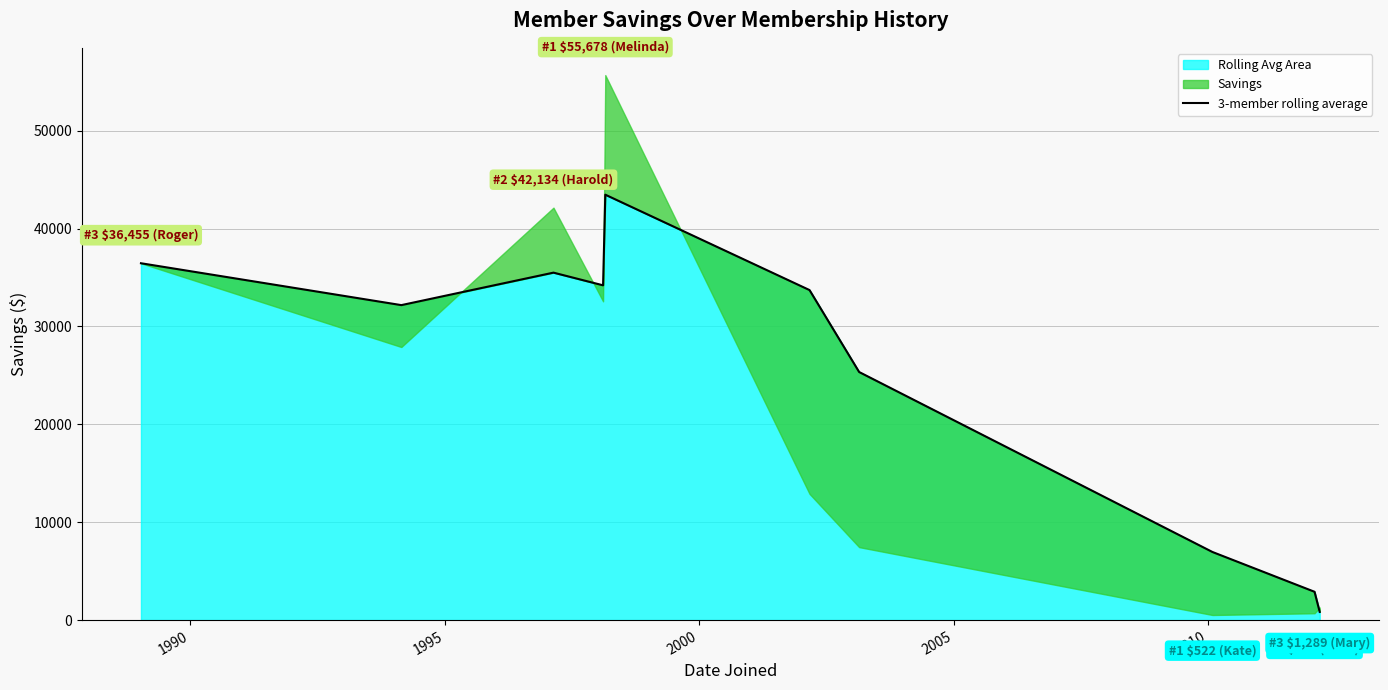

What is the highest value of the Rolling Avg Area series?

43459.4